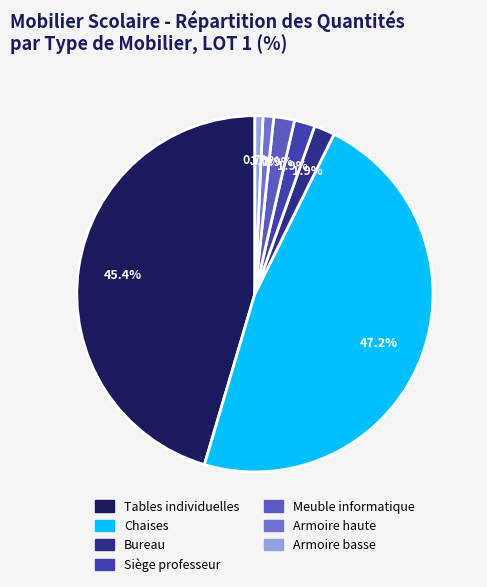

Does Bureau represent more than half of the total?

No